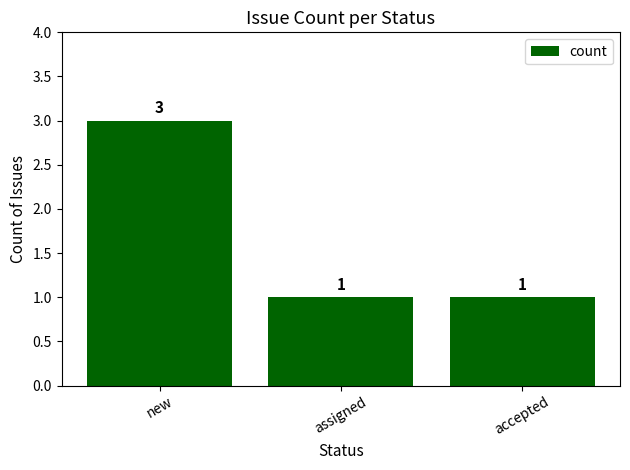

Count the values in the range 1 to 3.

3